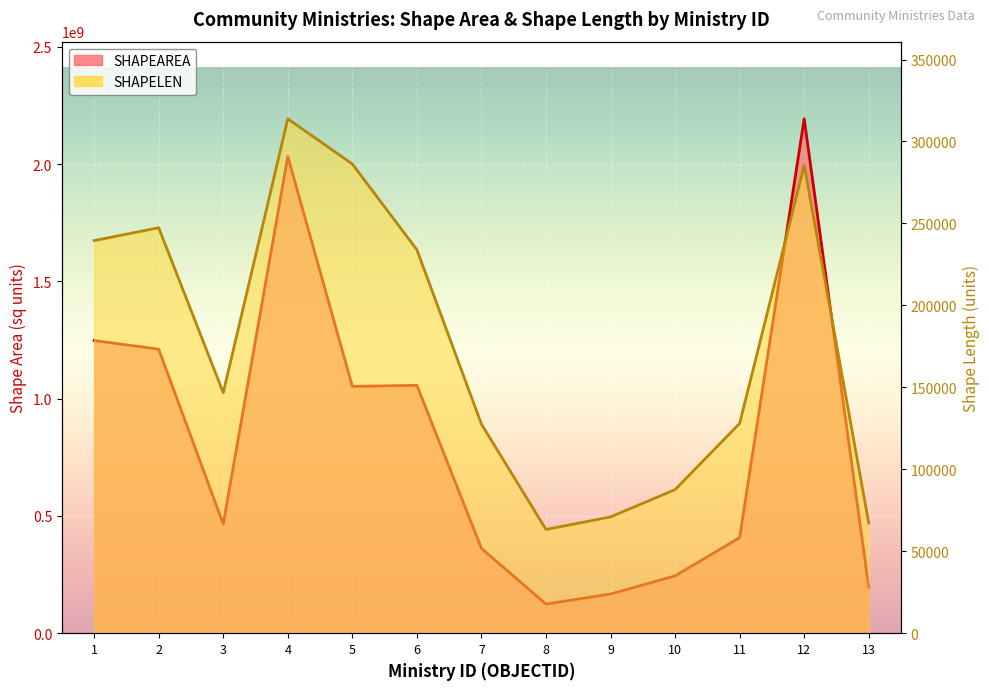

At 6, list the series in order from largest to smallest.

SHAPEAREA, SHAPELEN